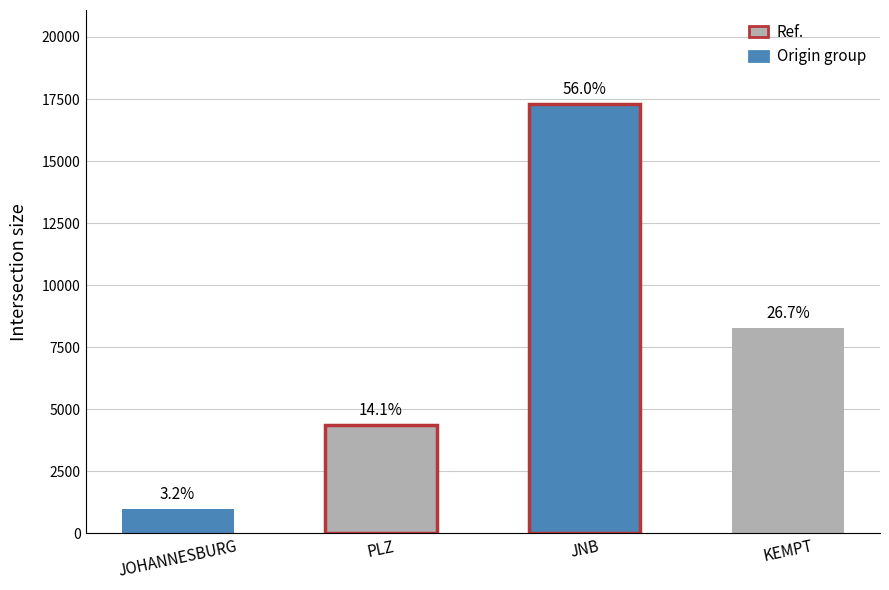

What is the label of the 3rd bar from the left?

JNB